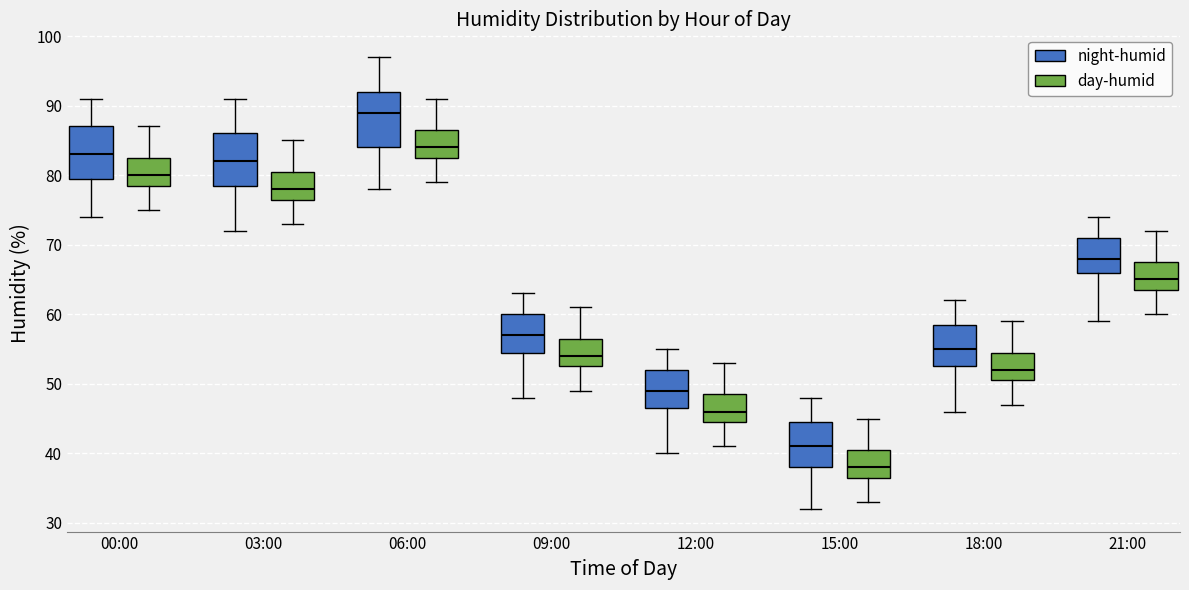

Reading left to right, transcribe this box plot: for each box, give where its median line is, the range the box spans, and where its two whiskers end, as read against the y-axis. The values are not printed on the chart, so give them approximately, as read against the axis.

00:00 (night-humid): median 83, box 80 to 87, whiskers 74 to 91
00:00 (day-humid): median 80, box 79 to 83, whiskers 75 to 87
03:00 (night-humid): median 82, box 79 to 86, whiskers 72 to 91
03:00 (day-humid): median 78, box 77 to 81, whiskers 73 to 85
06:00 (night-humid): median 89, box 84 to 92, whiskers 78 to 97
06:00 (day-humid): median 84, box 83 to 87, whiskers 79 to 91
09:00 (night-humid): median 57, box 55 to 60, whiskers 48 to 63
09:00 (day-humid): median 54, box 53 to 57, whiskers 49 to 61
12:00 (night-humid): median 49, box 47 to 52, whiskers 40 to 55
12:00 (day-humid): median 46, box 45 to 49, whiskers 41 to 53
15:00 (night-humid): median 41, box 38 to 45, whiskers 32 to 48
15:00 (day-humid): median 38, box 37 to 41, whiskers 33 to 45
18:00 (night-humid): median 55, box 53 to 59, whiskers 46 to 62
18:00 (day-humid): median 52, box 51 to 55, whiskers 47 to 59
21:00 (night-humid): median 68, box 66 to 71, whiskers 59 to 74
21:00 (day-humid): median 65, box 64 to 68, whiskers 60 to 72